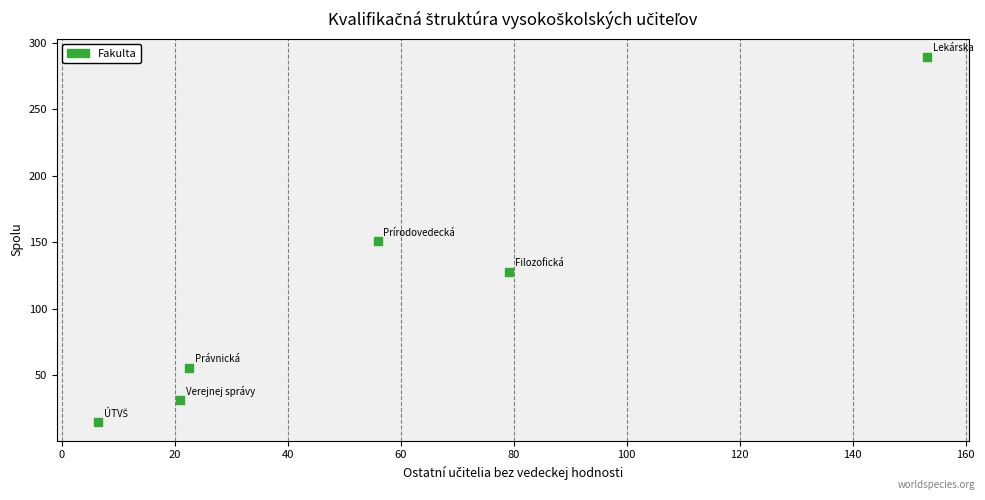

What is the average X value?

56.4